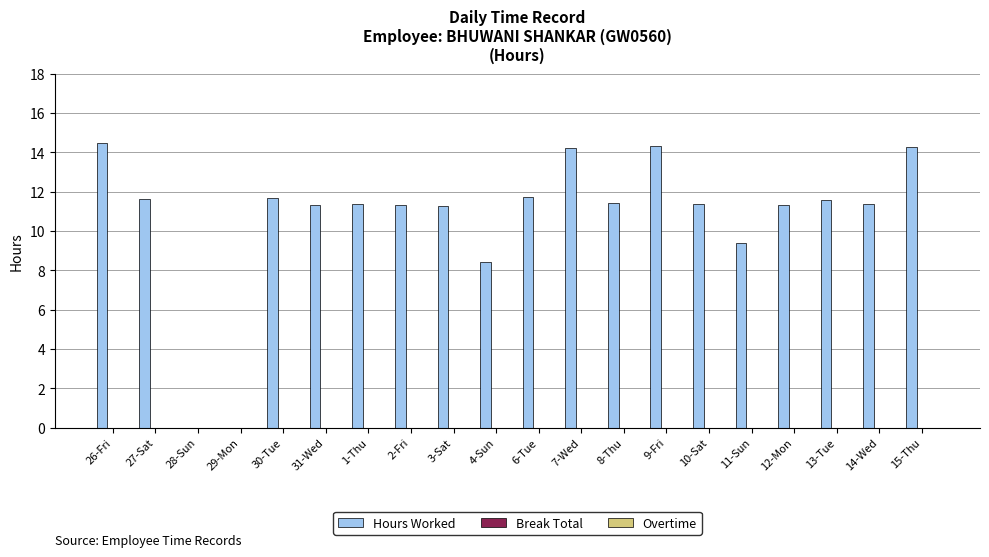

What is the sum of all values?

212.7